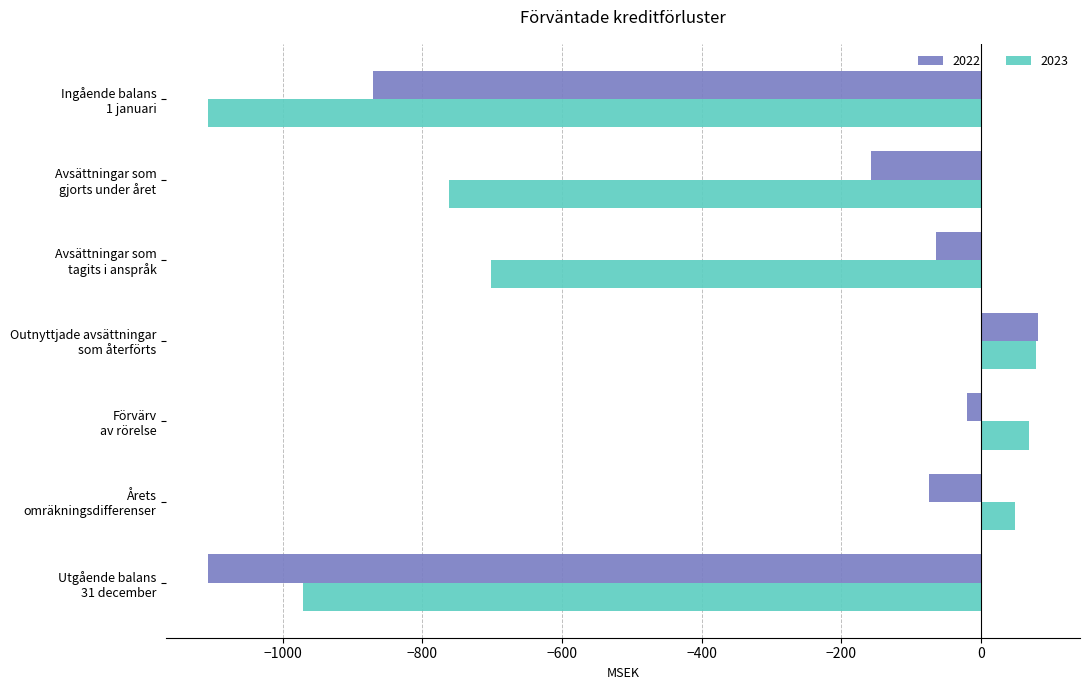

What is the maximum value for 2023?

78